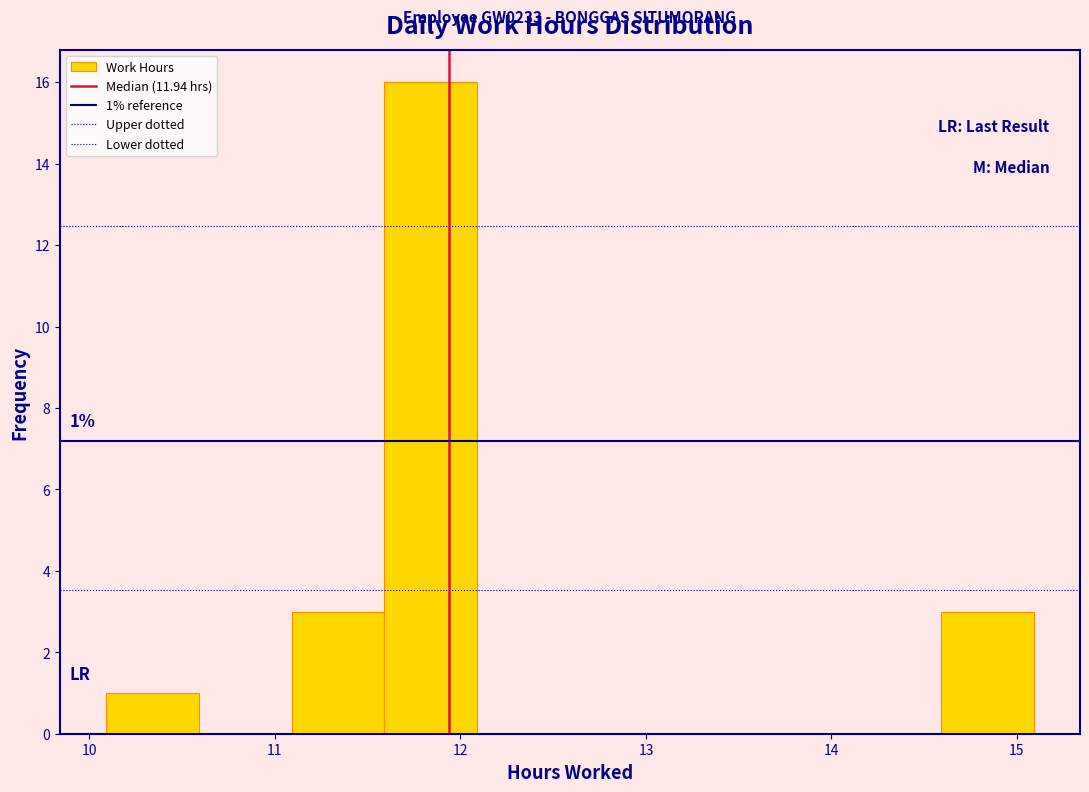

Over which range of the x-axis is the bar tallest?

11.59 to 12.09